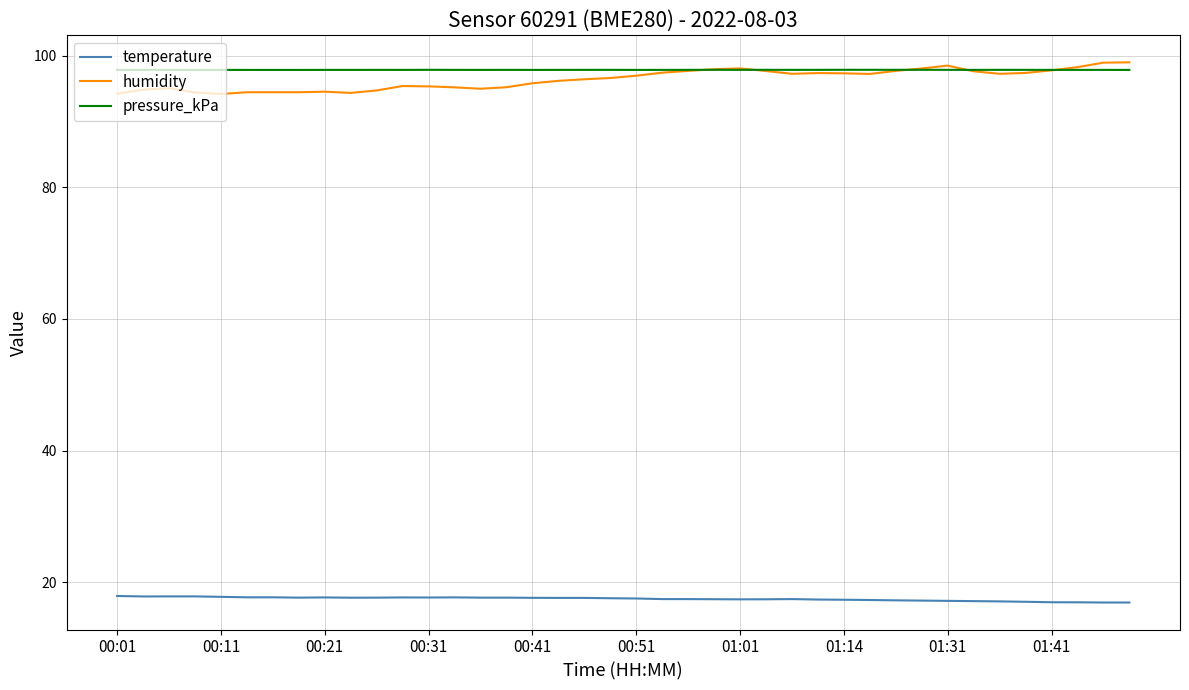

What is the smallest value displayed?

16.9